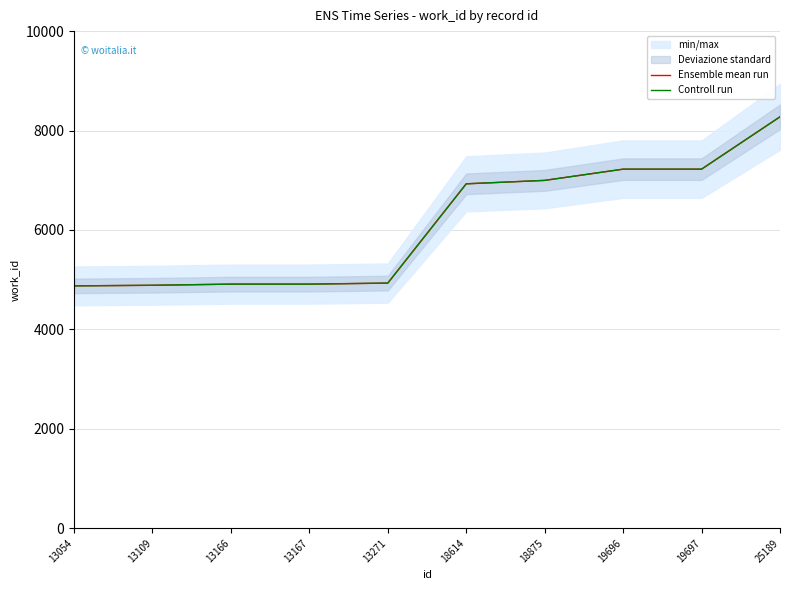

The Controll run series shows 4910 at 13166. True or false?

True